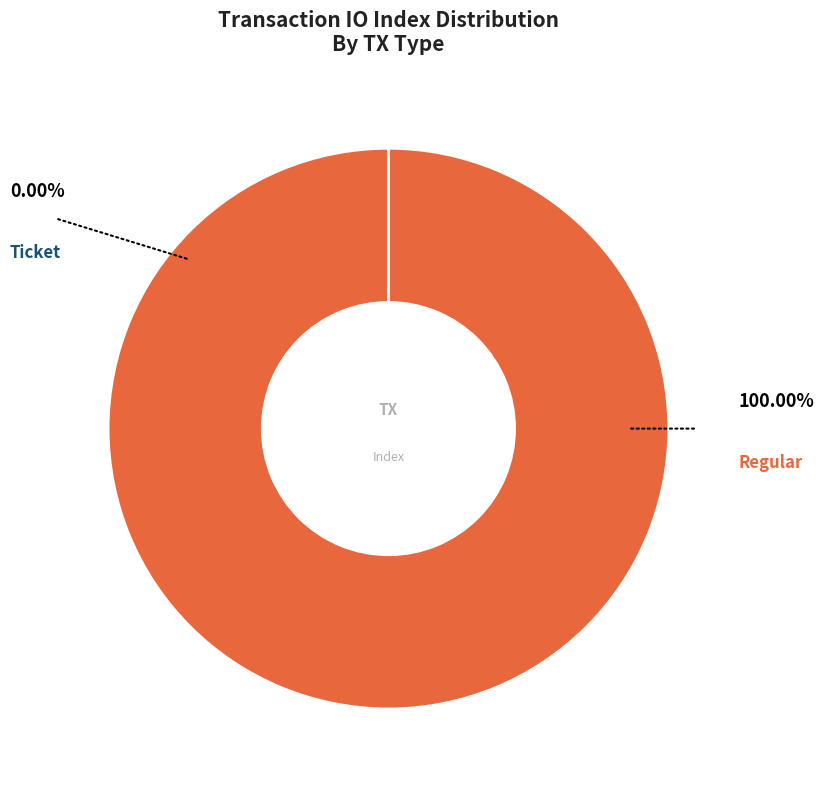

Is there a majority slice in this chart?

Yes